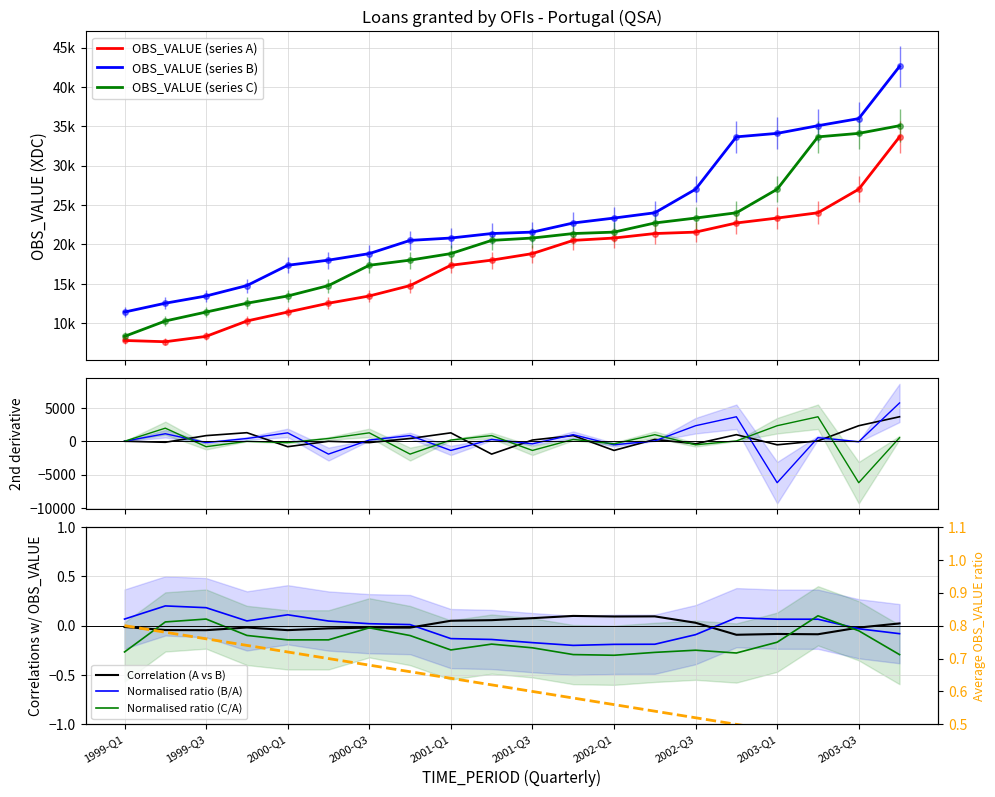

Does the chart have visible grid lines?

Yes